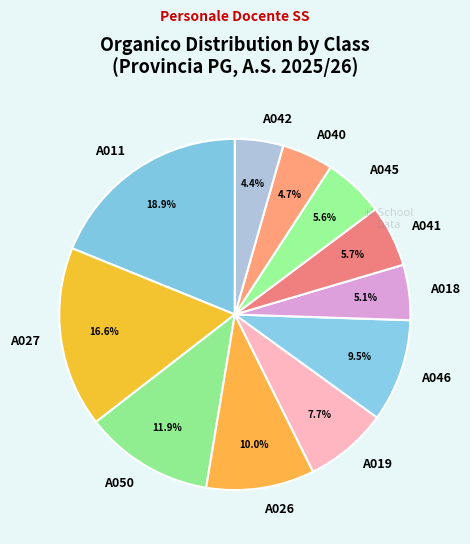

Count the number of slices in the pie.

11